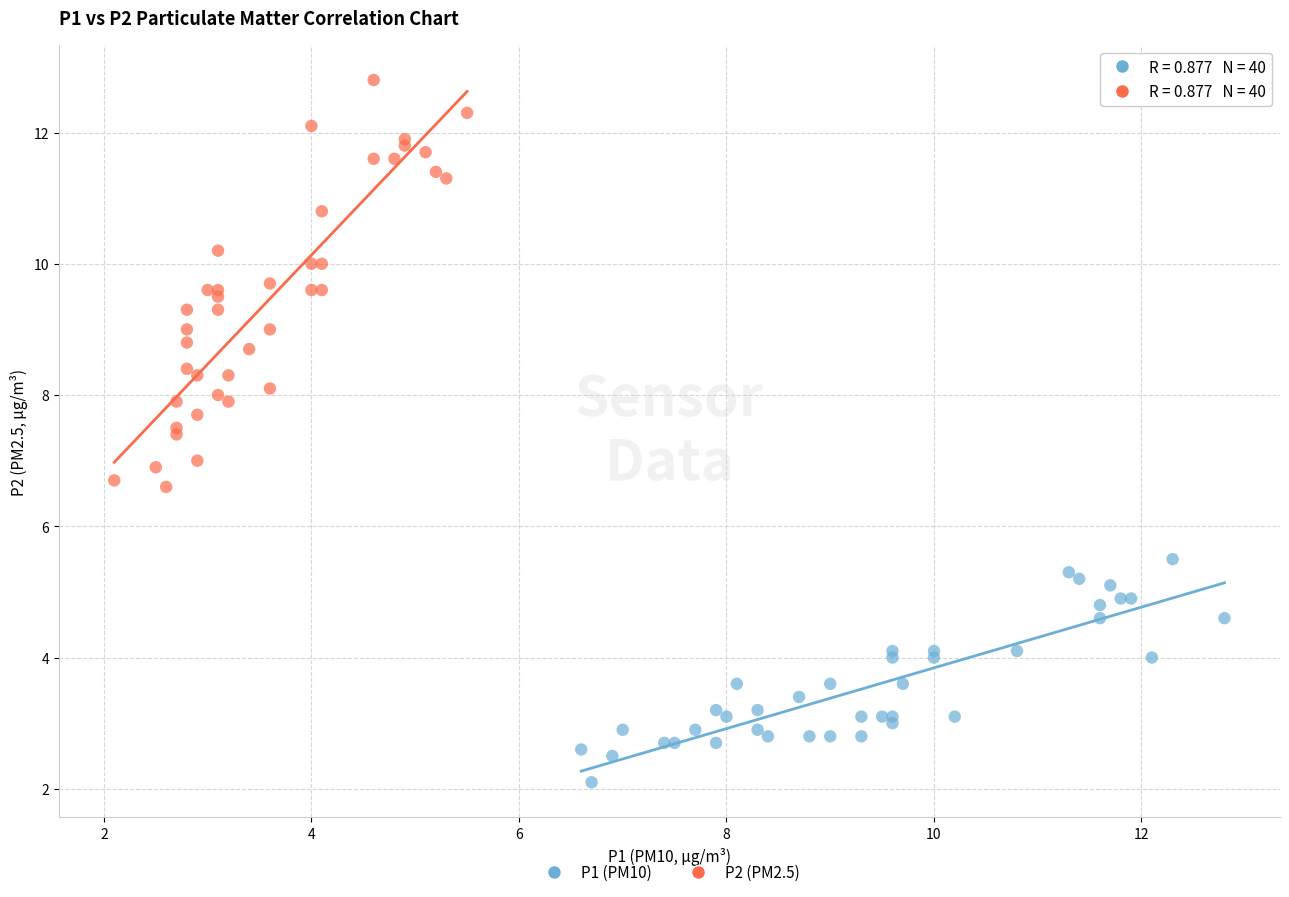

Which series contains the highest Y value?

P2 (PM2.5)